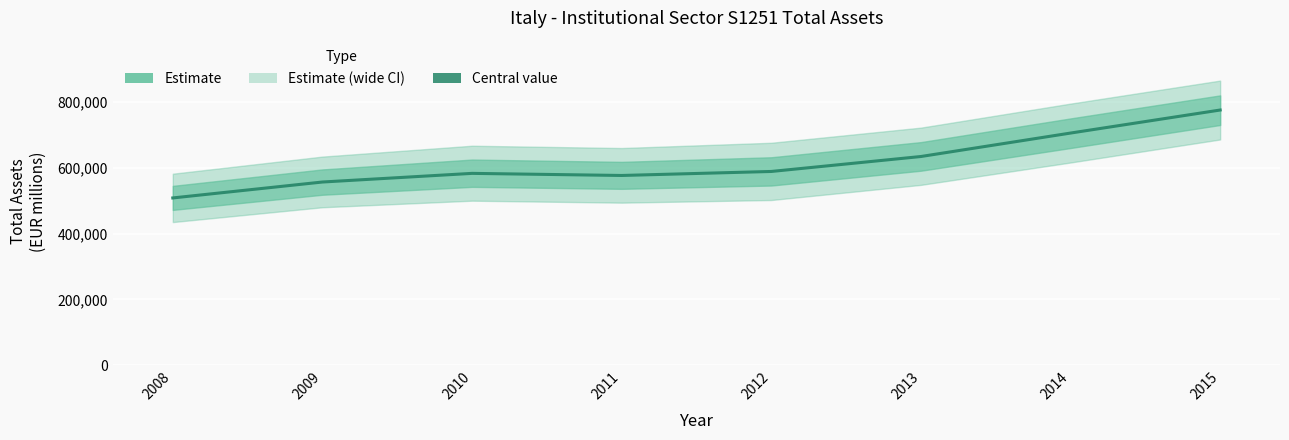

The chart shows a value of 775531.5 at 2015. True or false?

True